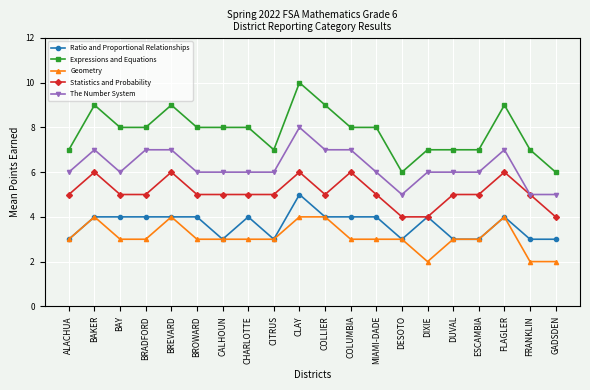

True or false: The Number System and Expressions and Equations cross at least once.

False